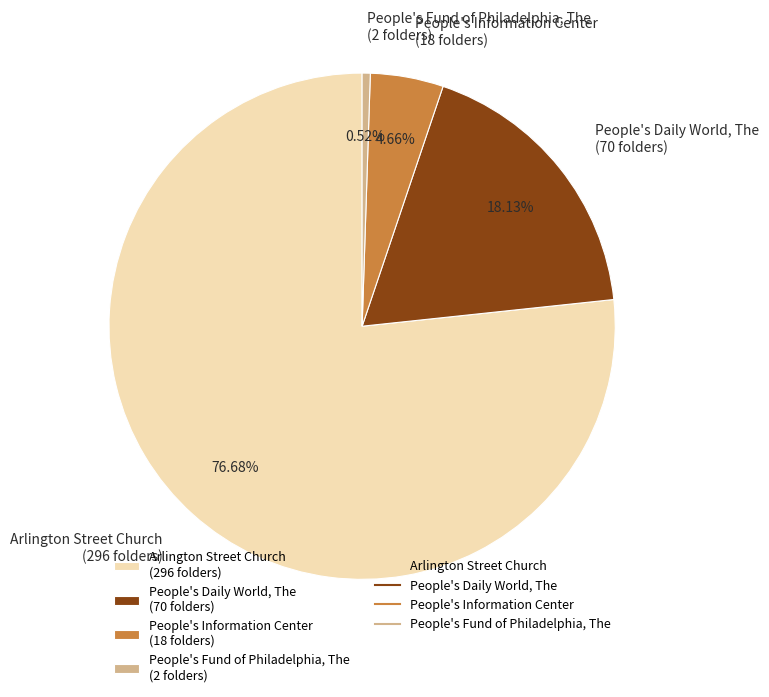

Count the number of slices in the pie.

4